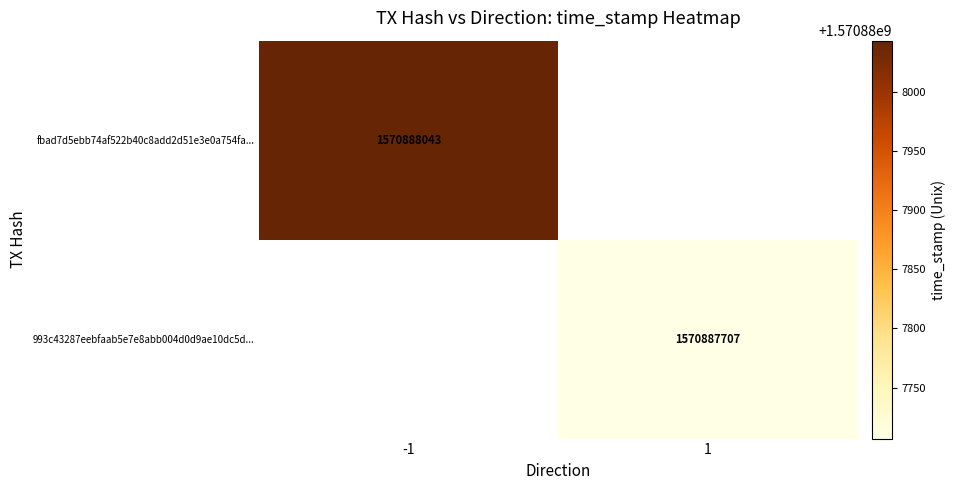

Which series has the largest total across all categories?

fbad7d5ebb74af522b40c8add2d51e3e0a754fa